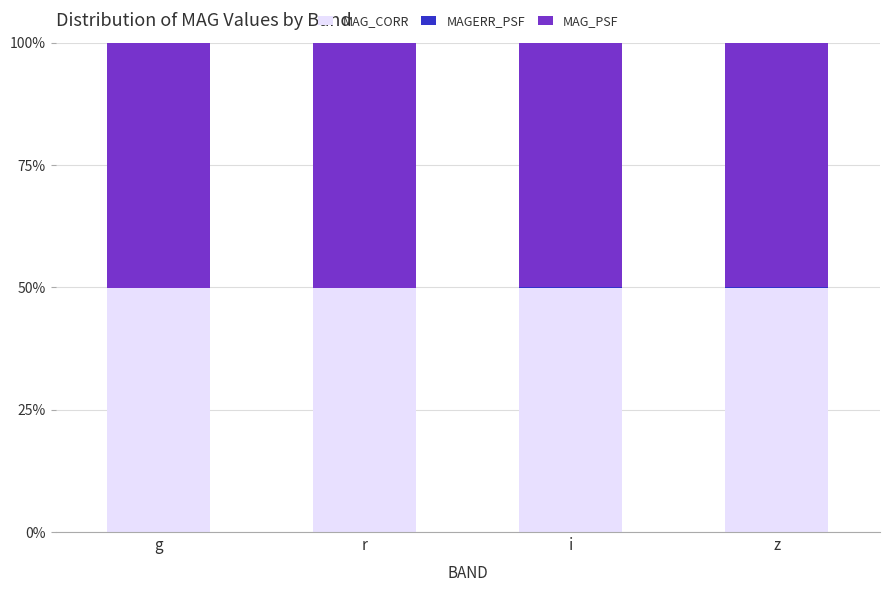

The value of MAG_CORR at r is 29.7. True or false?

False